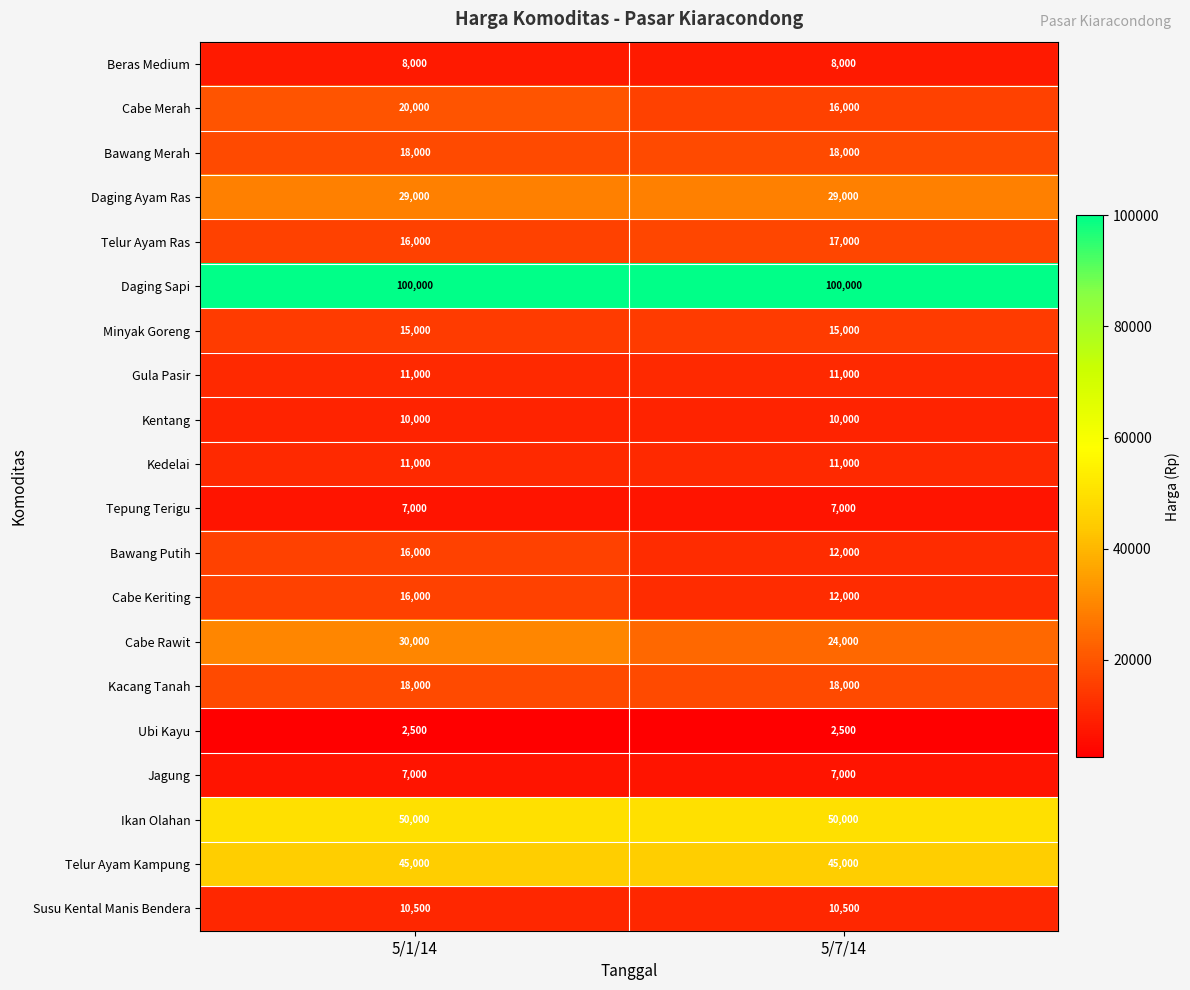

Is it true that Kedelai equals 11000 at 5/1/14?

True